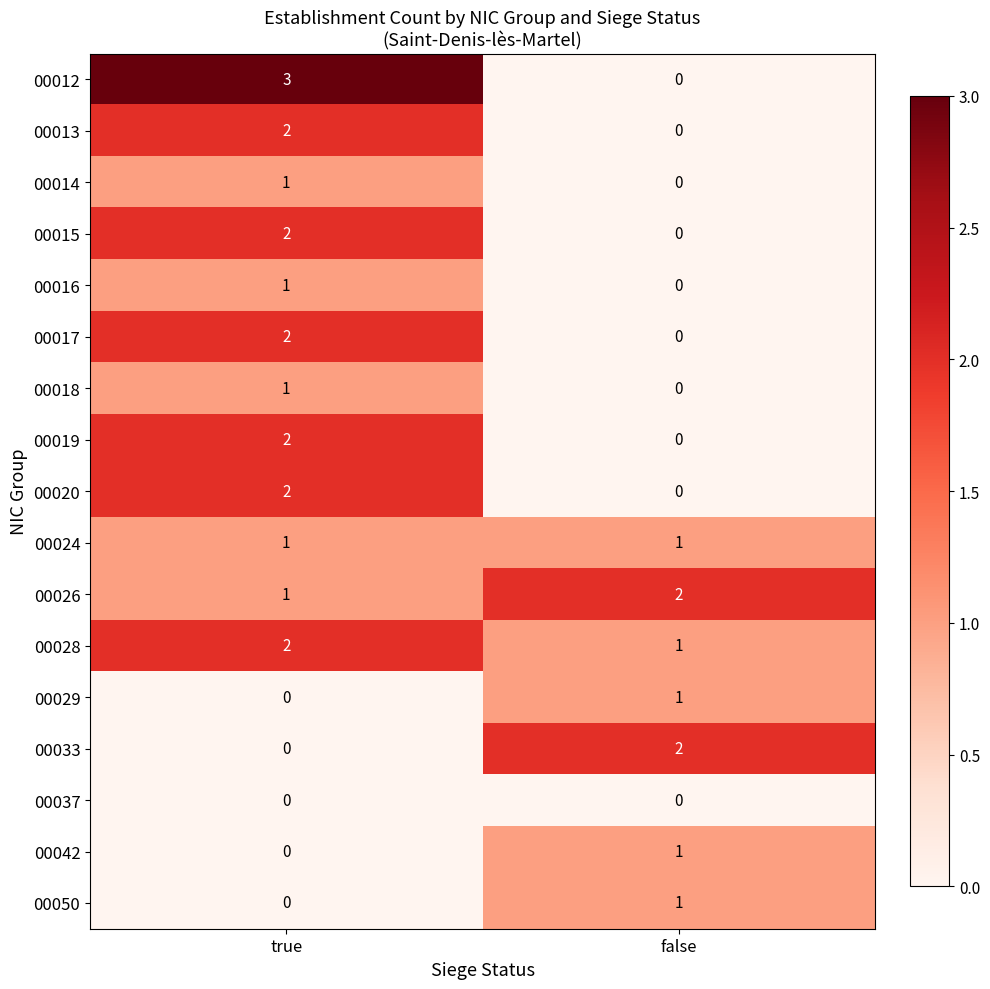

Is it true that 00019 equals 3 at true?

False